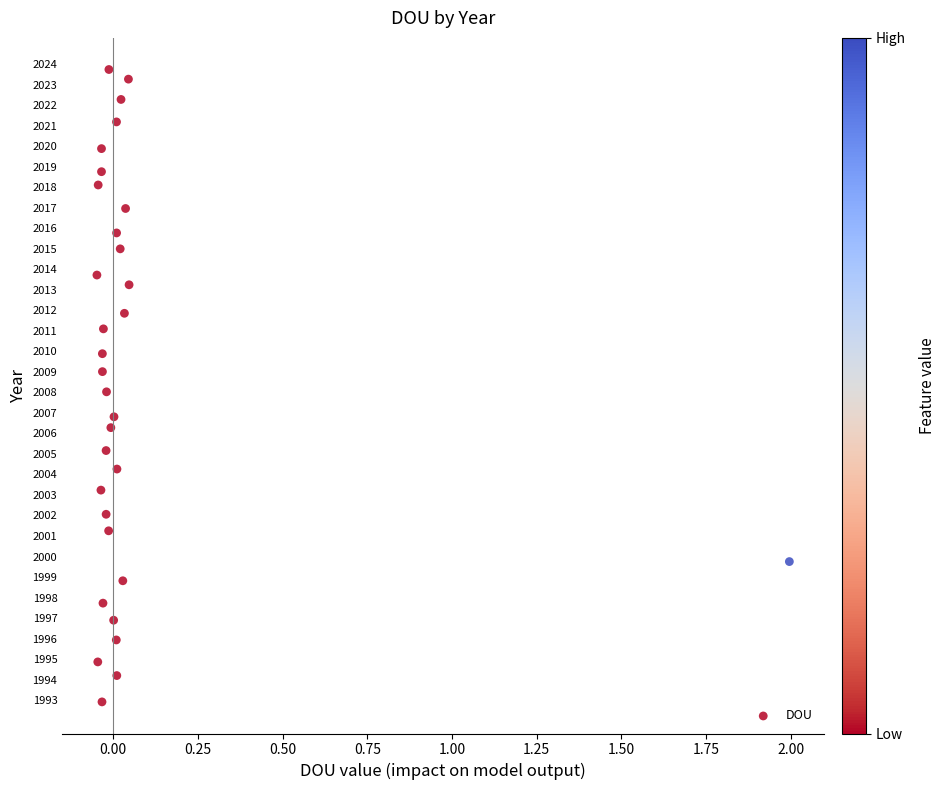

What is the range of X values (max minus min)?

2.0